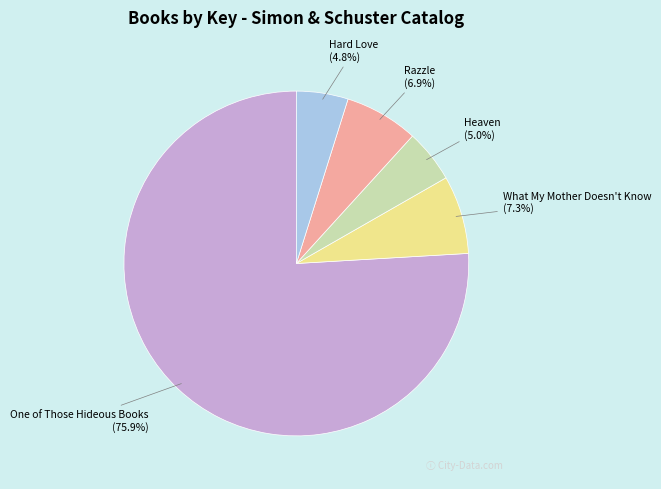

To the nearest percent, what is the average slice percentage?

20%